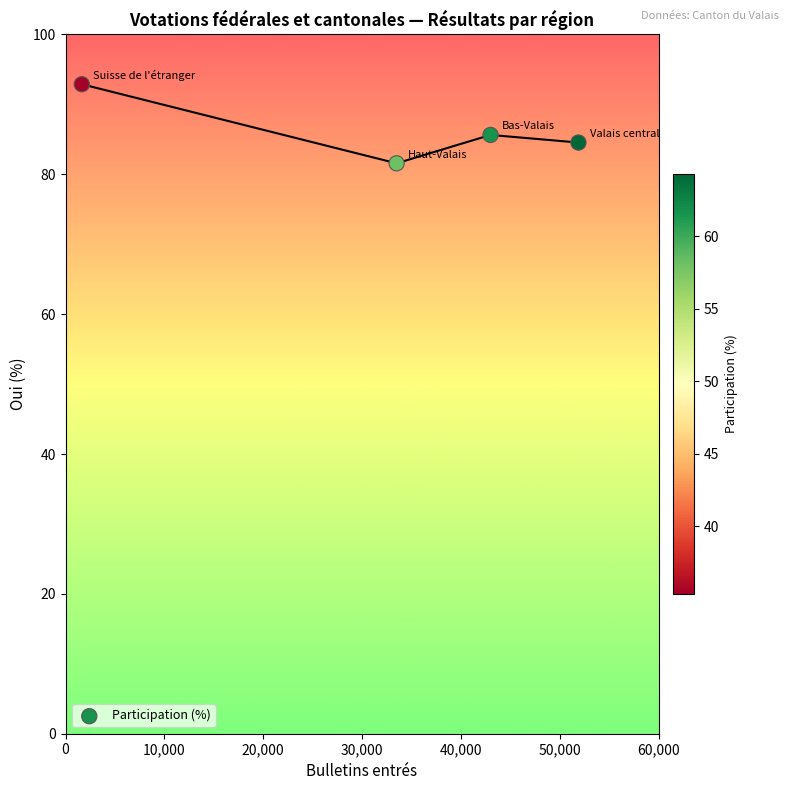

What is the average Y value?

86.2